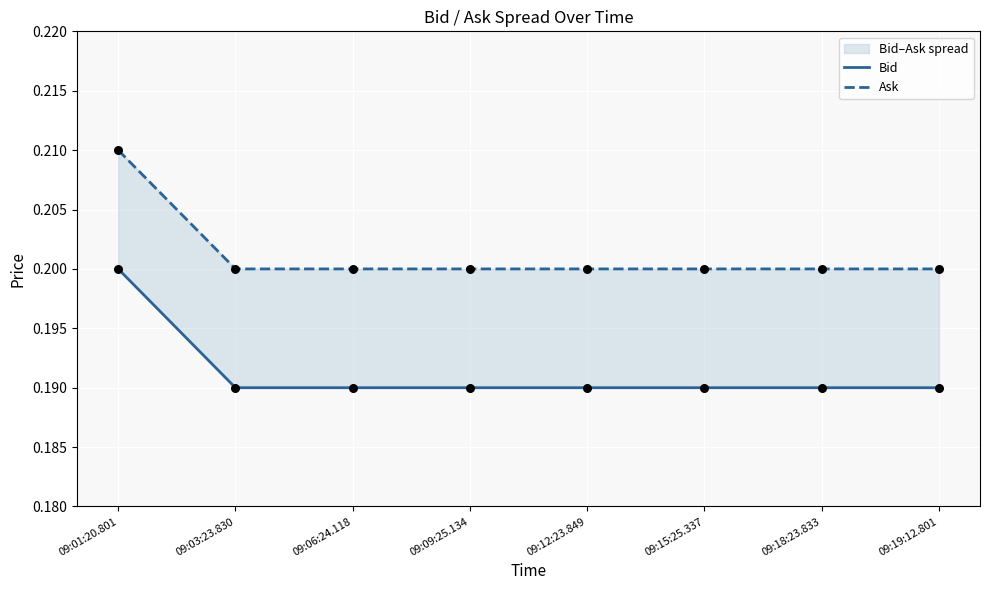

At how many categories does at least one series exceed 0?

8